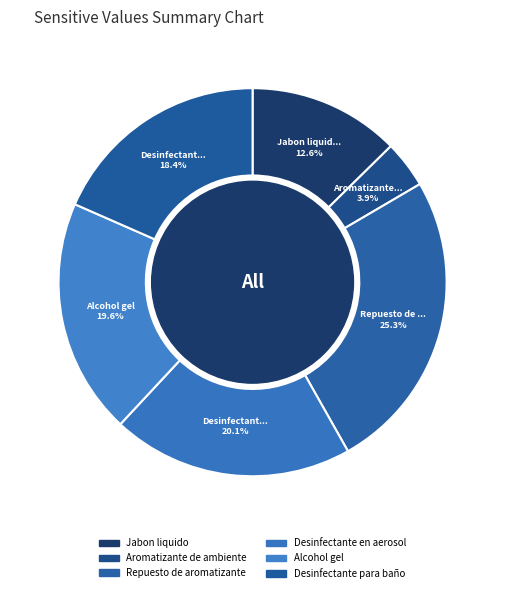

What is the total percentage of Repuesto de aromatizante and Desinfectante para baño?

43.7%